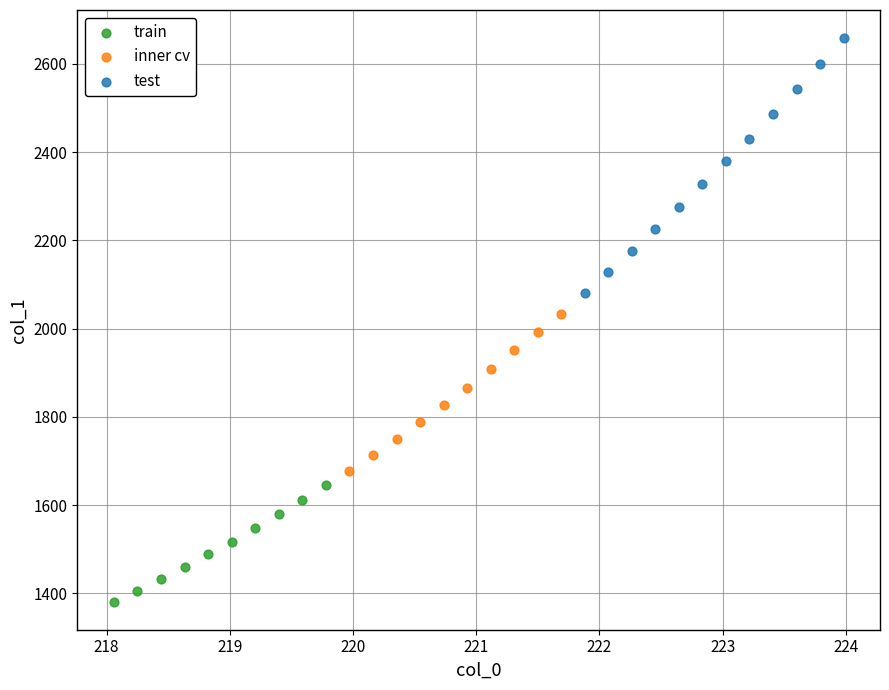

Which series has the largest Y range (max minus min)?

test